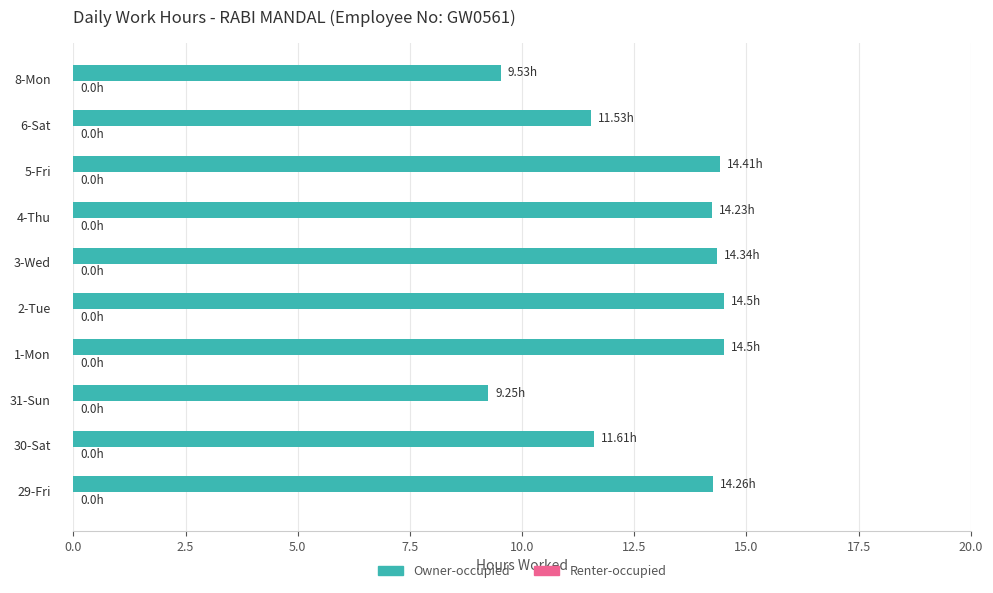

What is the sum of all values?

128.2